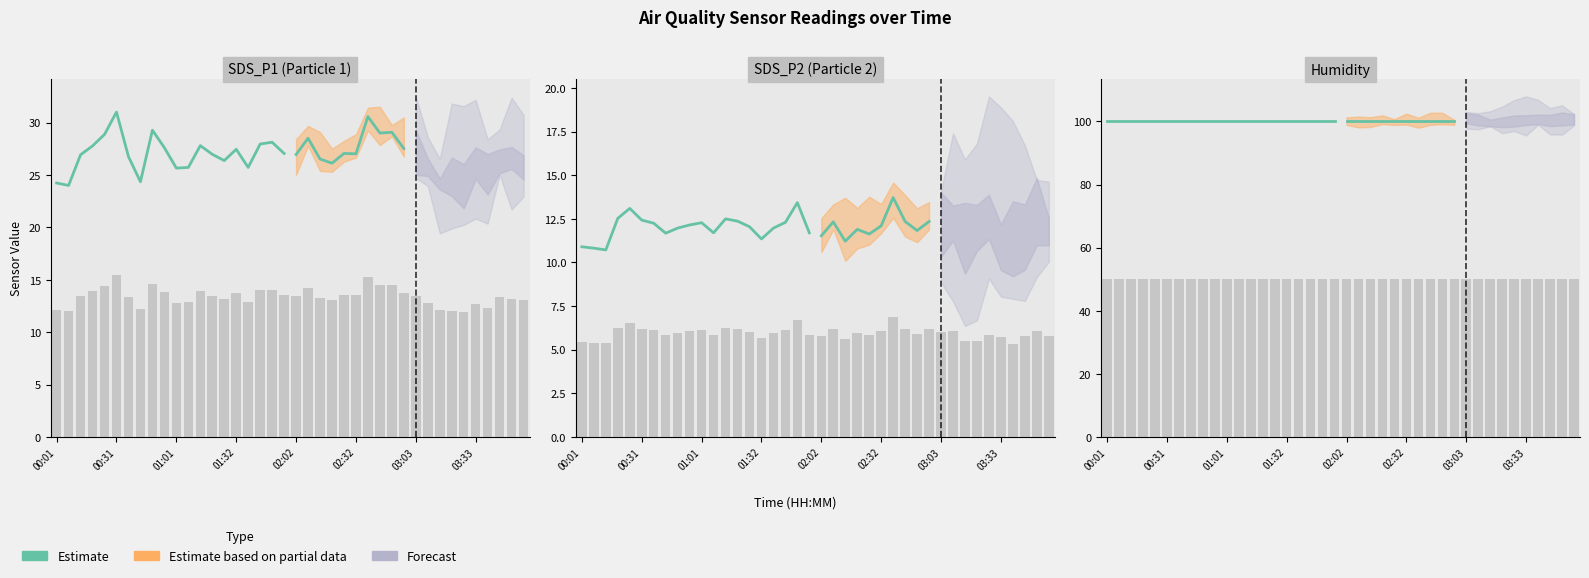

Which has a higher value, 00:25 or 03:39?

00:25